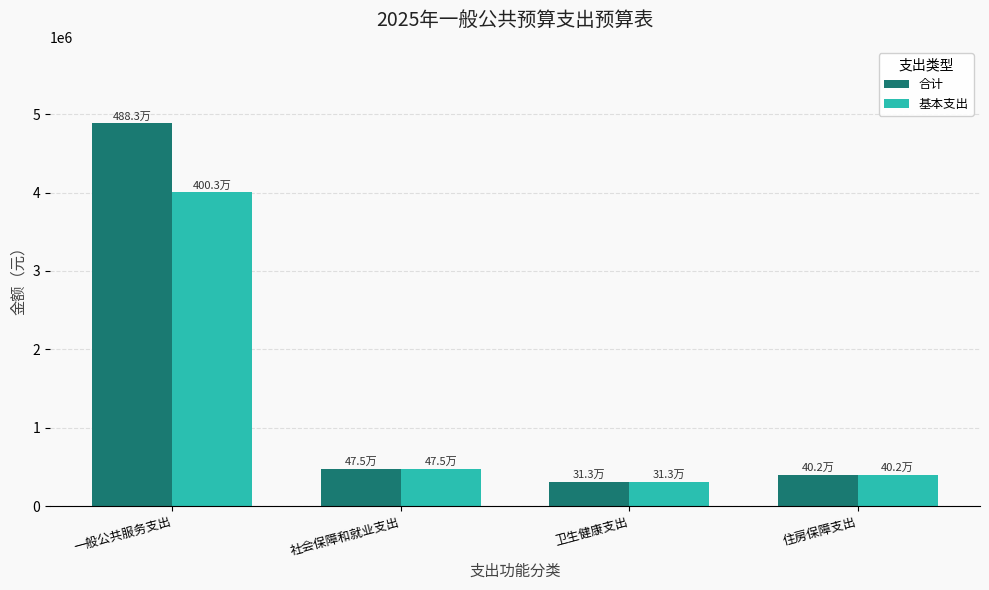

At which label does 基本支出 reach its minimum?

卫生健康支出